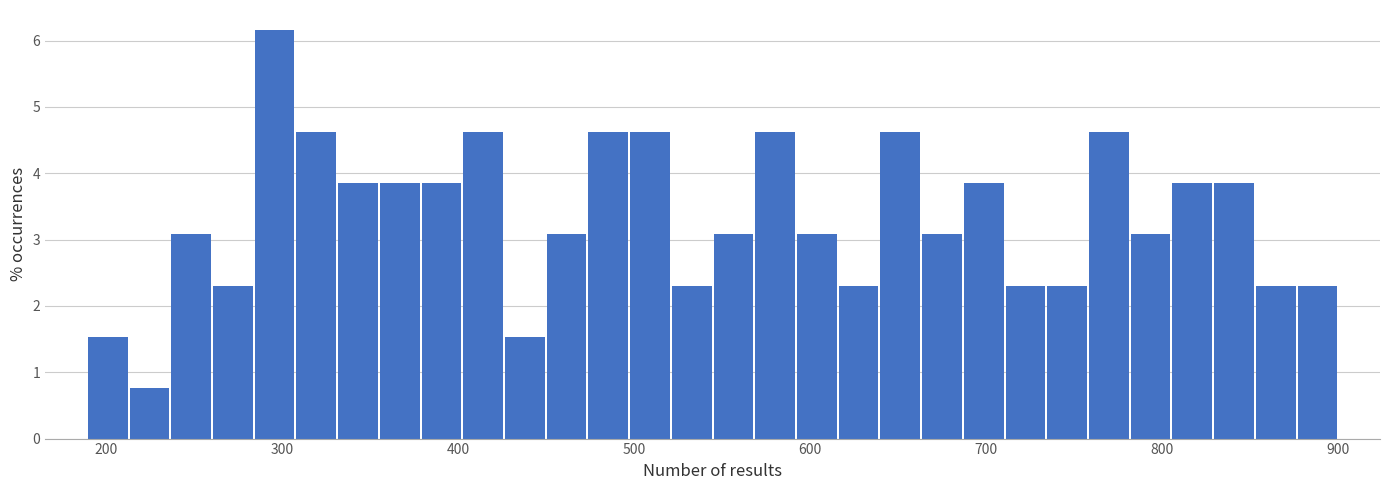

Read against the x-axis, roughly where is the centre of the tallest bar?

300